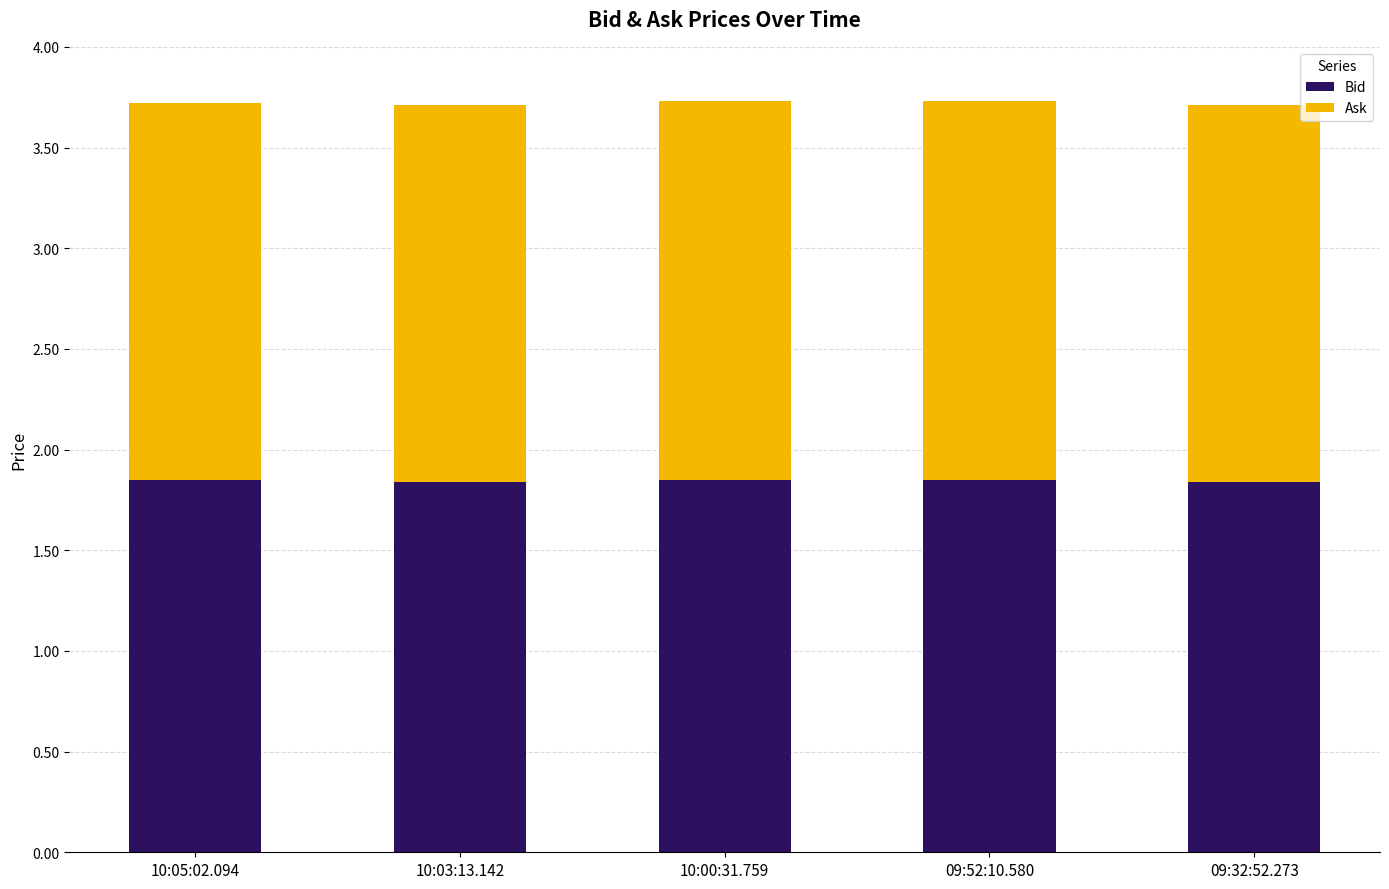

The Bid series shows 2.5 at 09:52:10.580. True or false?

False